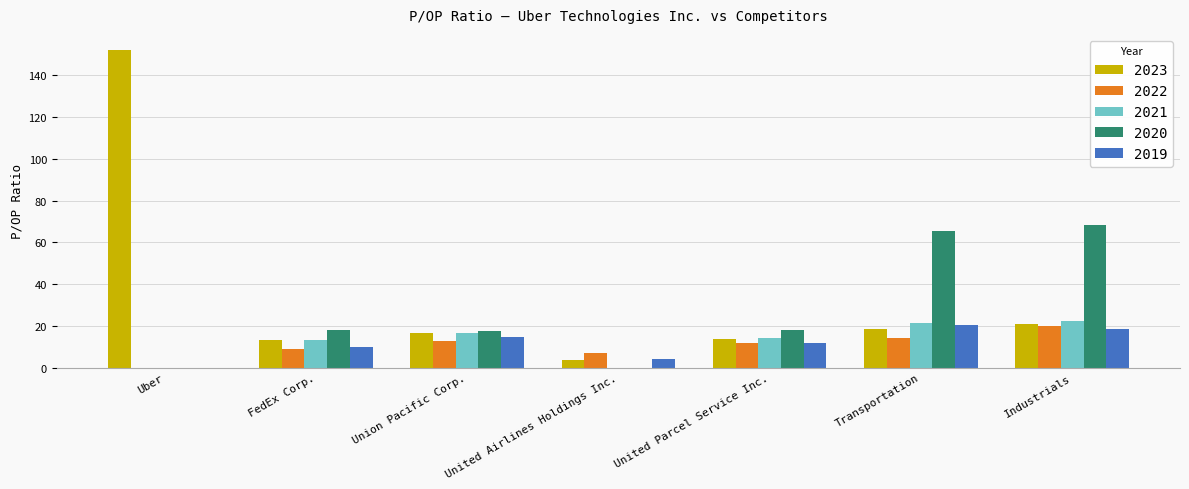

What is the maximum value shown in the chart?

152.3